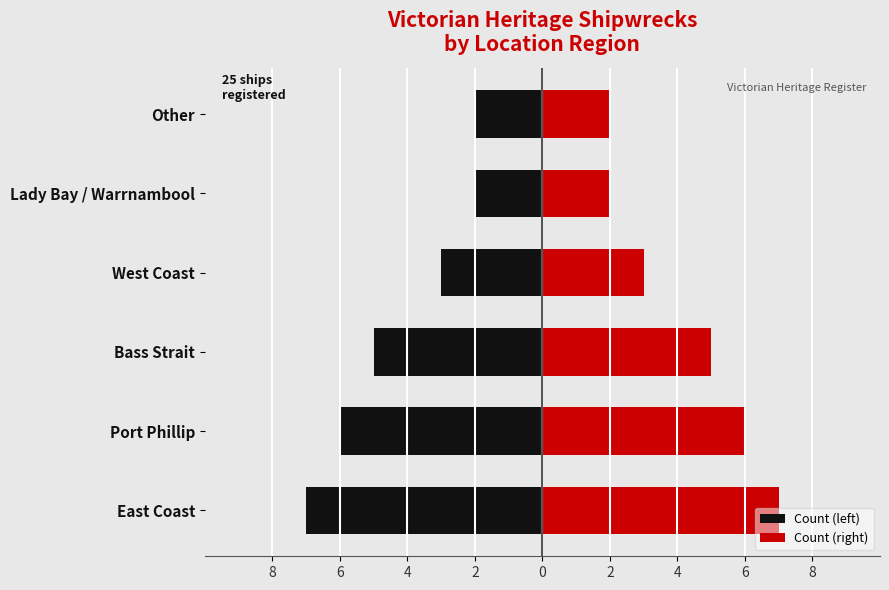

Reading right to left, list all the values displayed in this chart.

Count (left): -2	-2	-3	-5	-6	-7
Count (right): 2	2	3	5	6	7